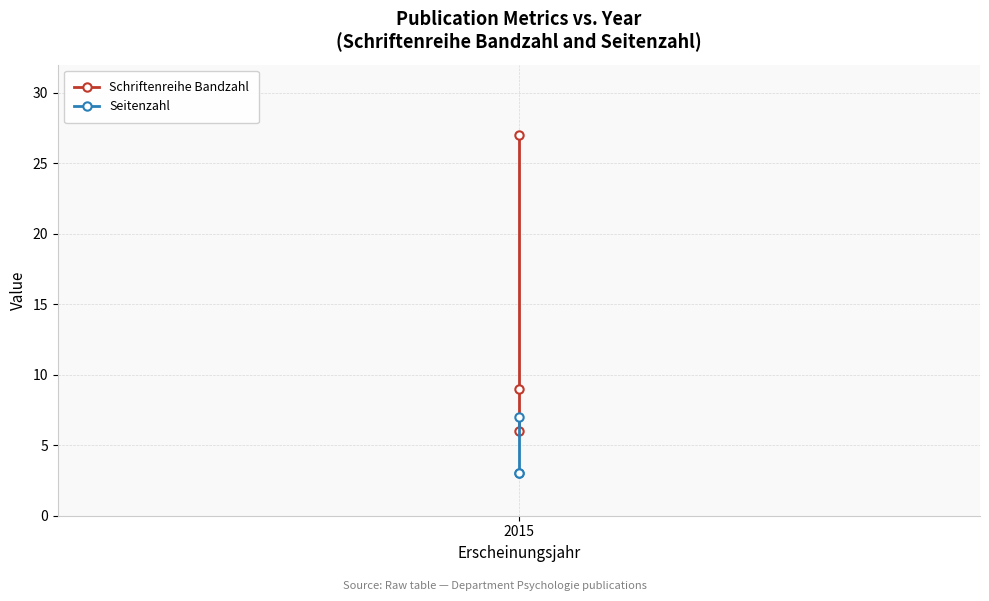

Reading left to right, list all the values displayed in this chart.

Schriftenreihe Bandzahl: 6	9	27
Seitenzahl: 3	3	7